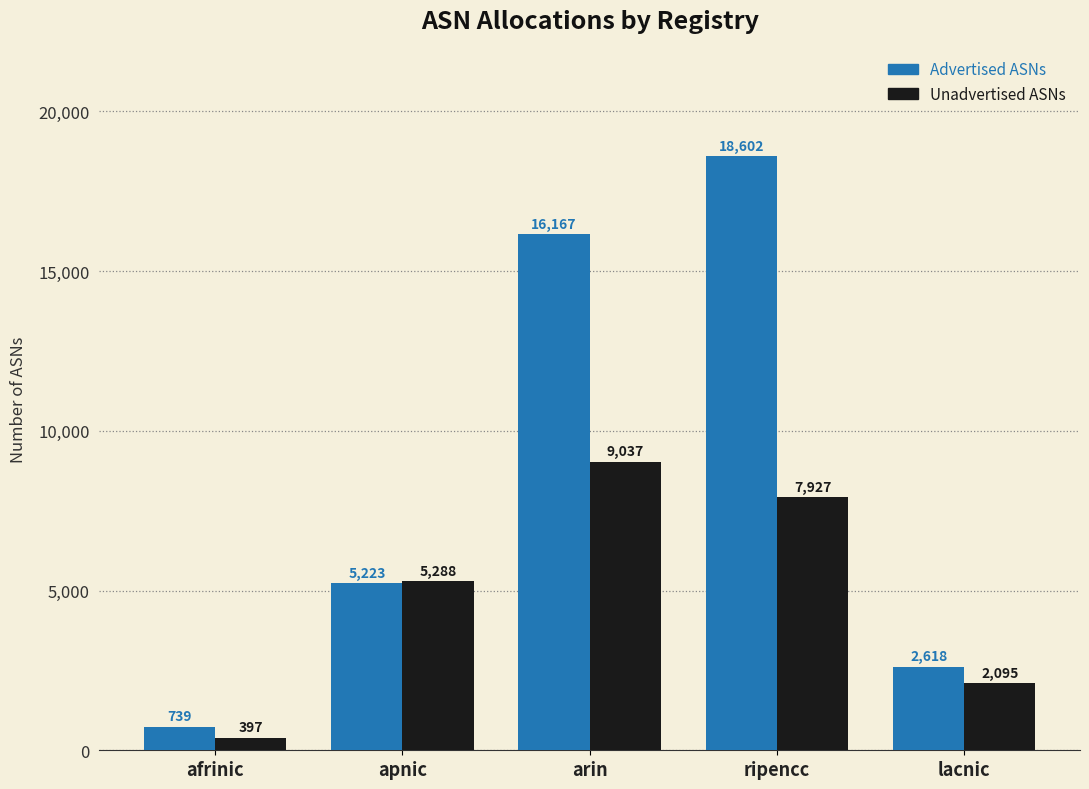

What is the sum of the Advertised ASNs values at arin and apnic?

21390